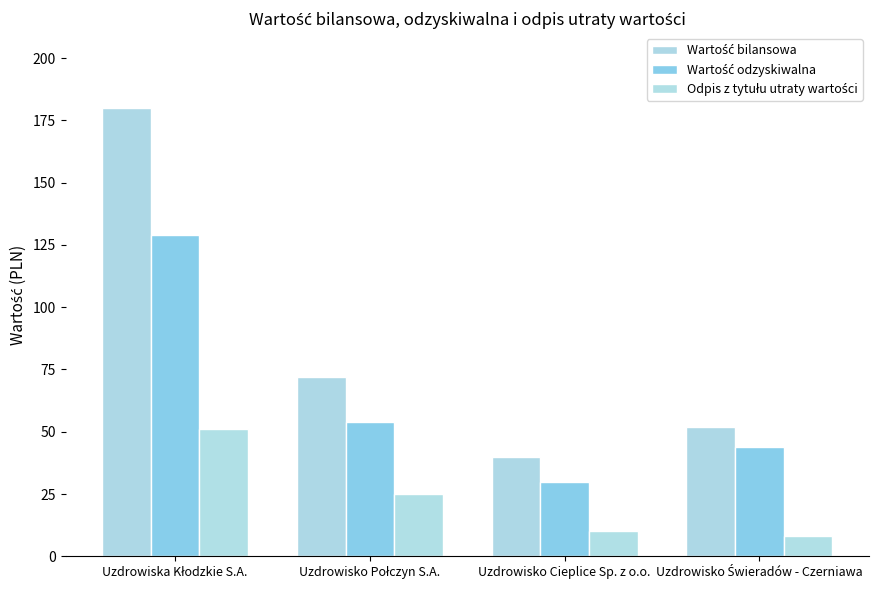

What is the minimum value for Odpis z tytułu utraty wartości?

8